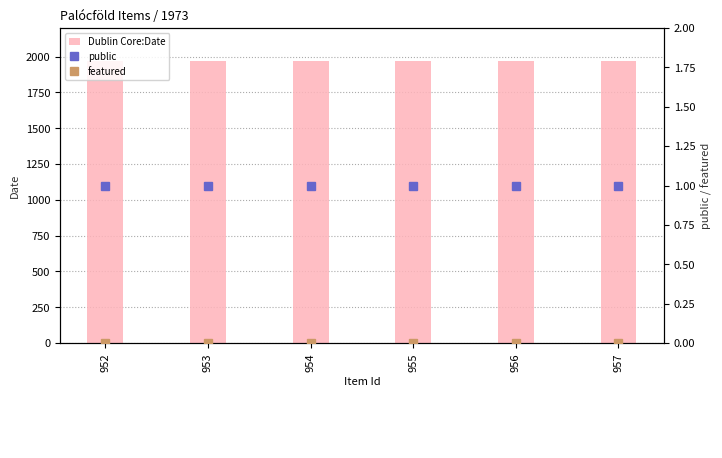

Does the chart contain any negative values?

No